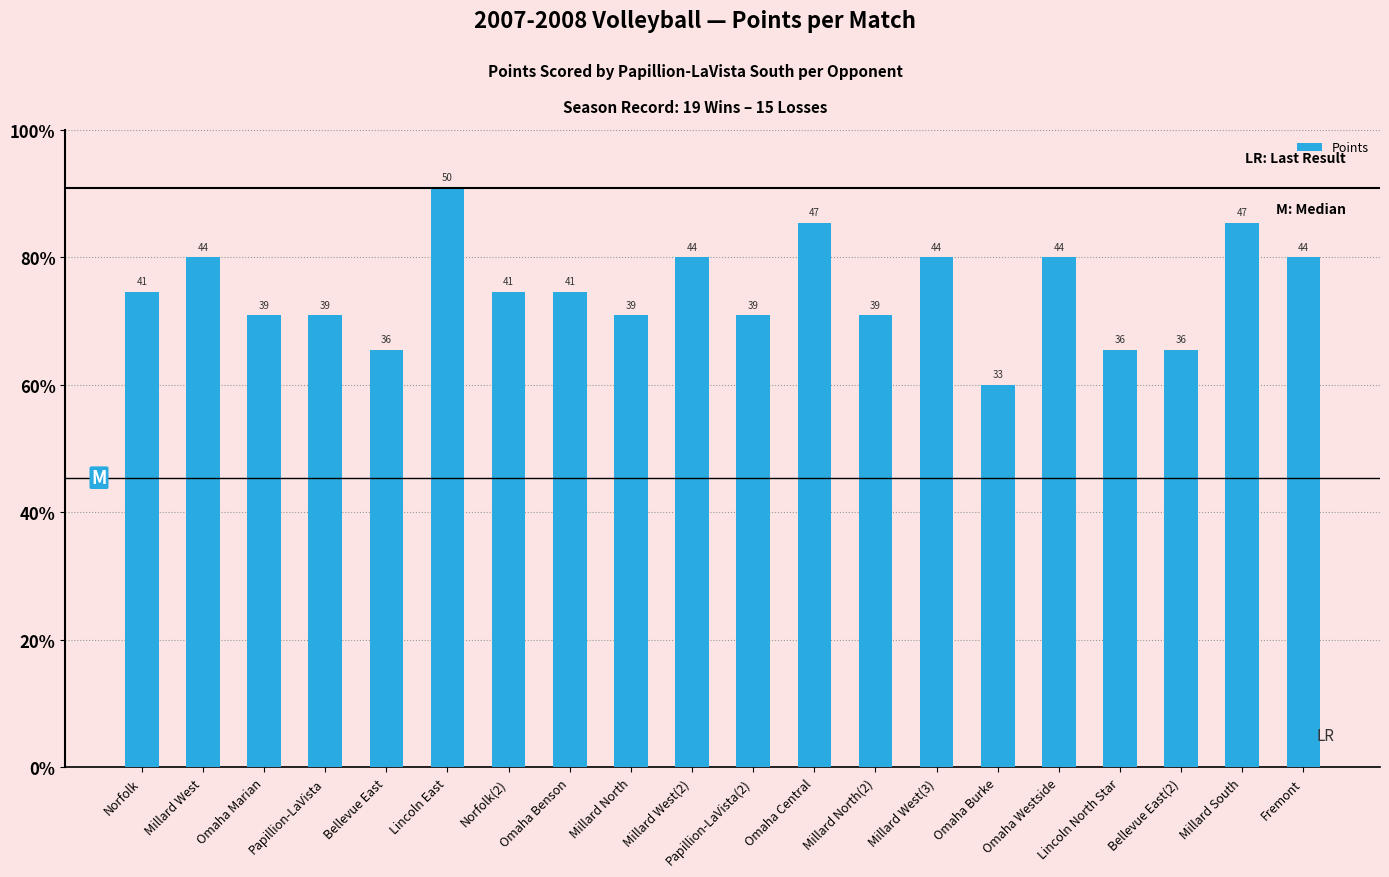

Are the bars horizontal?

No